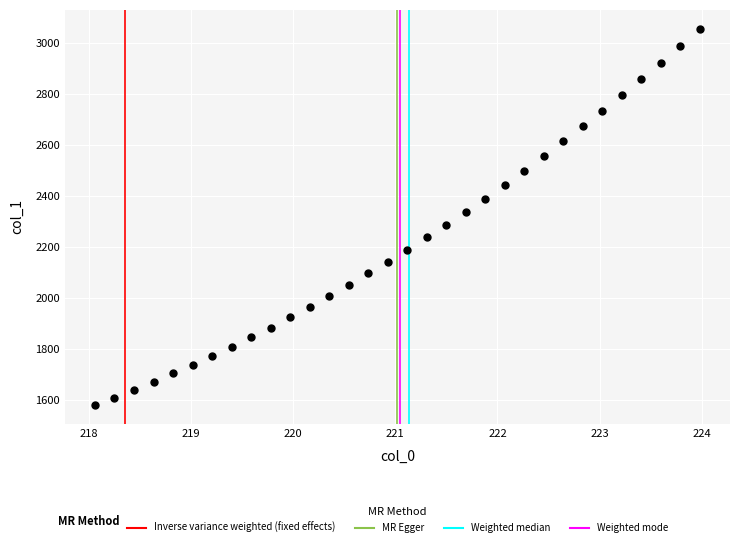

What is the range of Y values (max minus min)?

1475.7